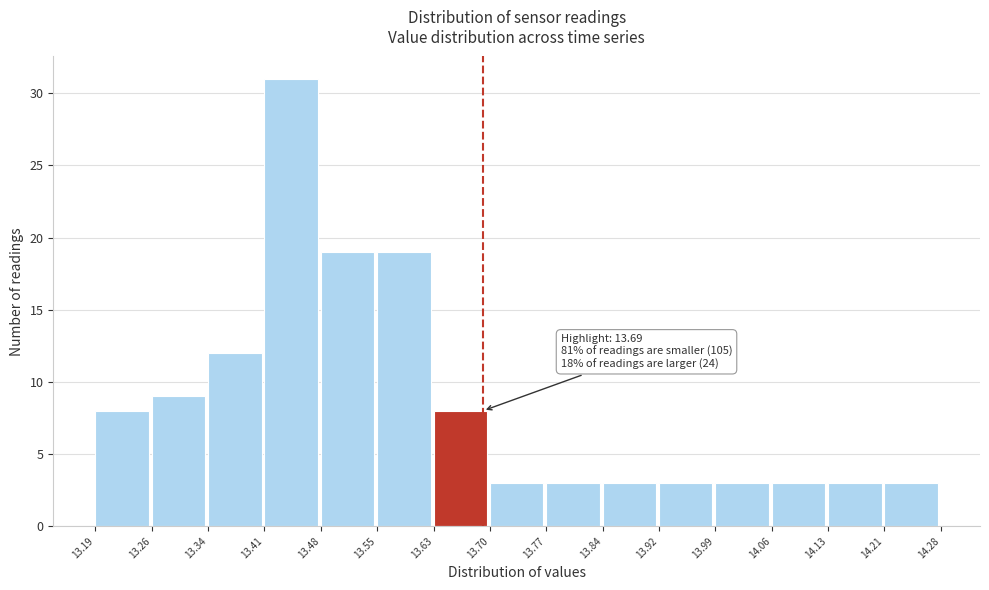

Which range on the x-axis has the tallest bar?

13.41 to 13.48